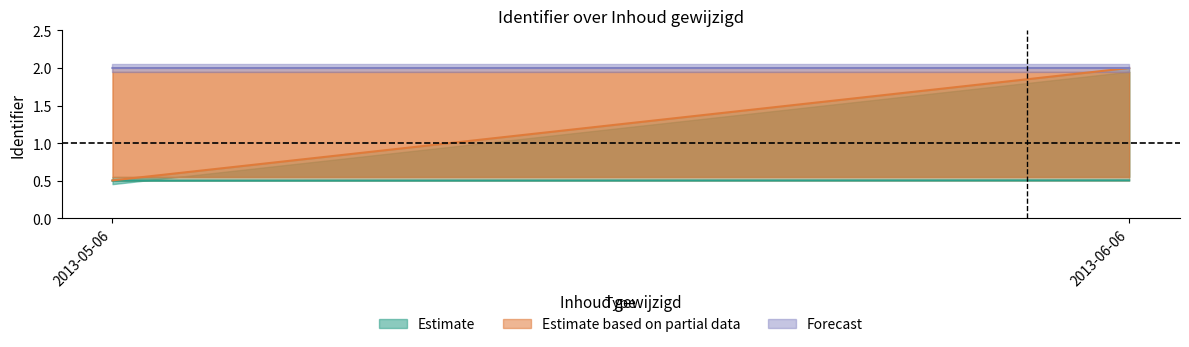

What is the maximum value for Forecast?

2.0